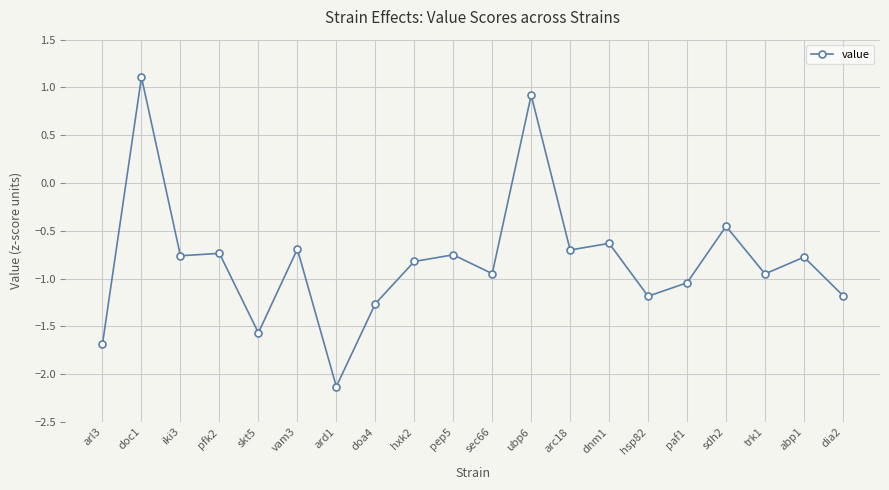

Does the chart display data point markers on the line(s)?

Yes